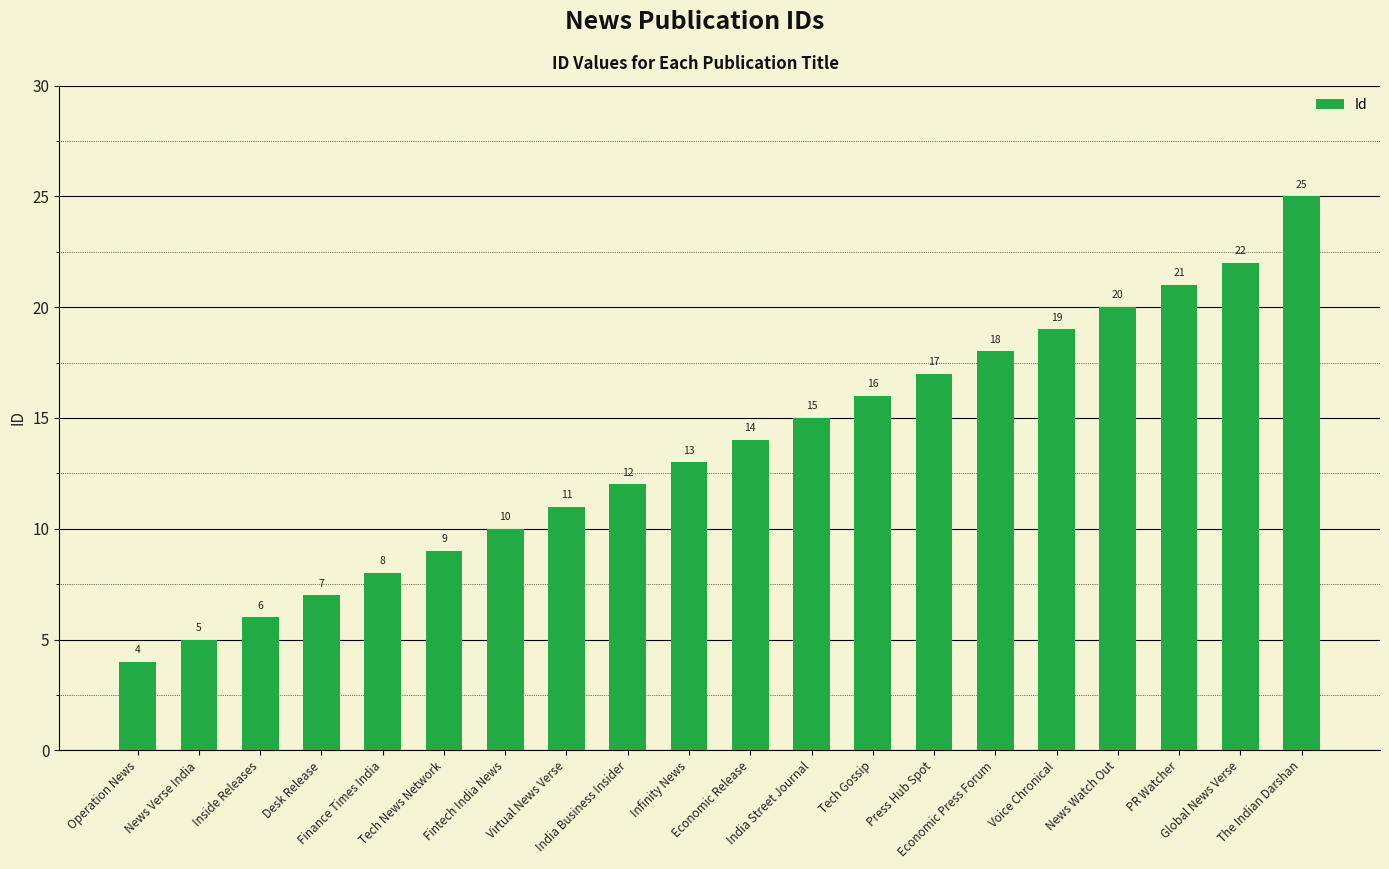

Does the chart contain any negative values?

No